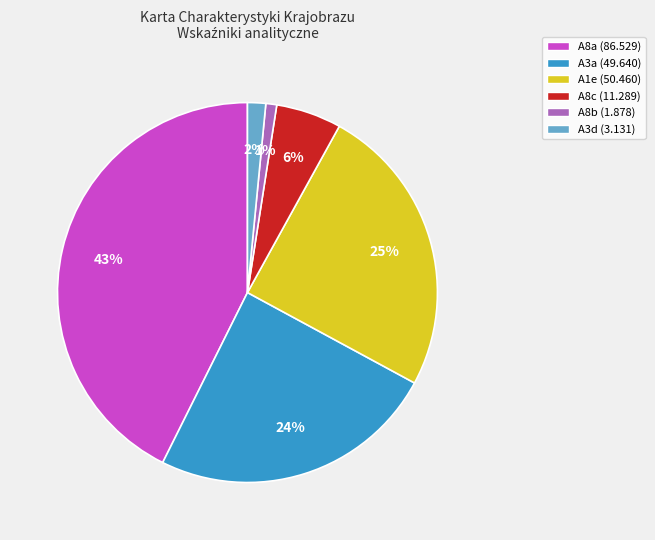

Do A8b (1.878) and A8a (86.529) together represent more than half of the pie?

No